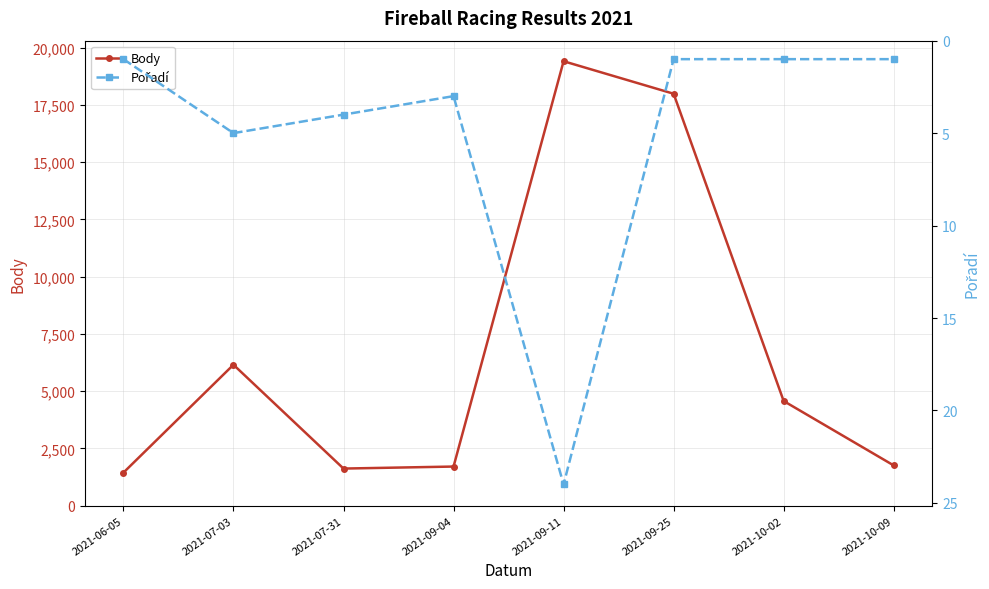

What value does the Body series have at 2021-07-03?

6154